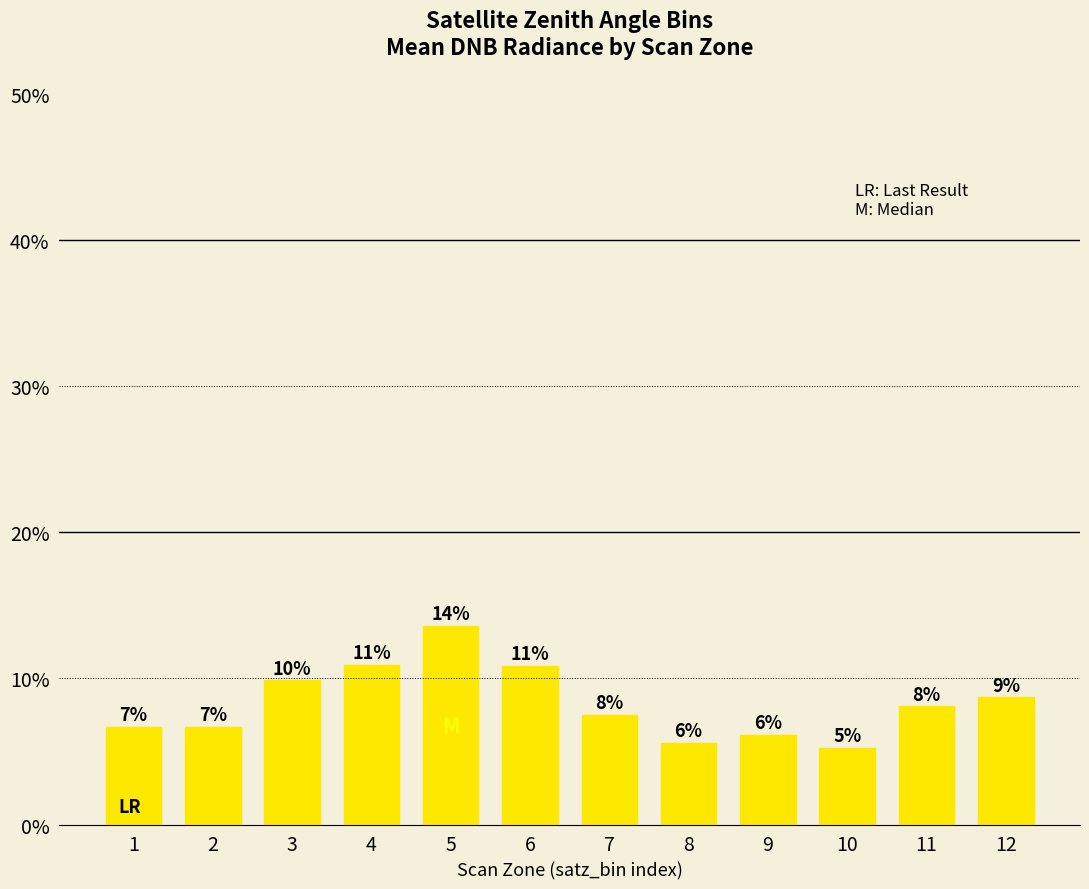

Does the chart contain any negative values?

No